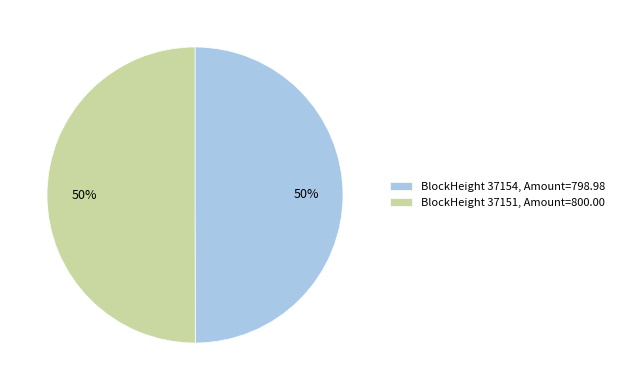

Approximately how many times larger is the value at BlockHeight 37151, Amount=800.00 compared to BlockHeight 37154, Amount=798.98?

1.0